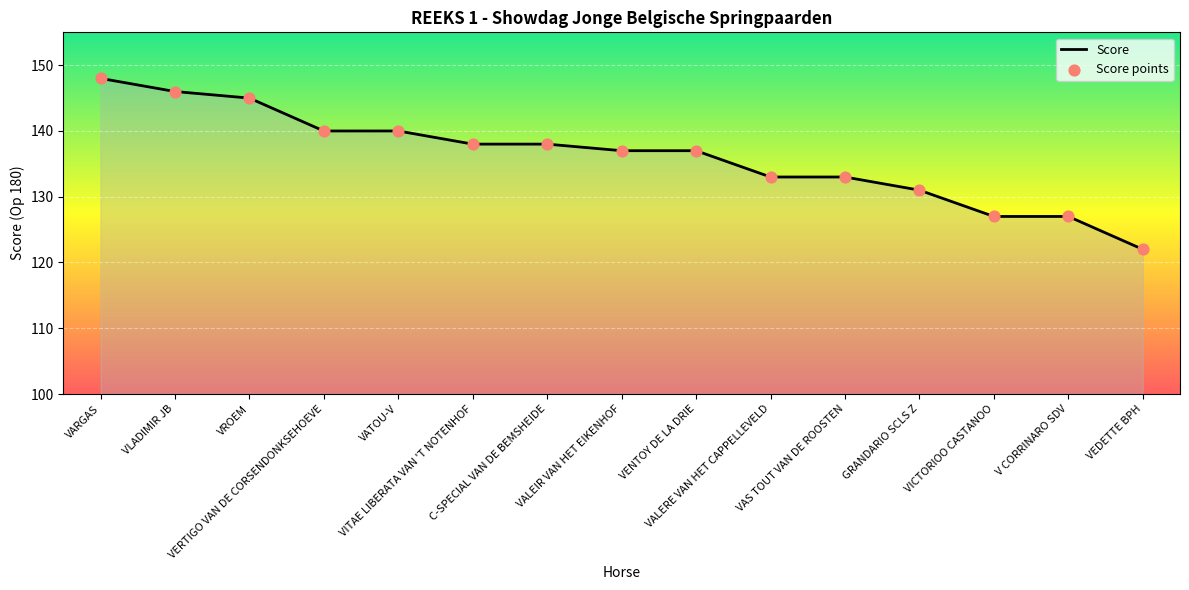

What is the change in value from VENTOY DE LA DRIE to VAS TOUT VAN DE ROOSTEN?

-4